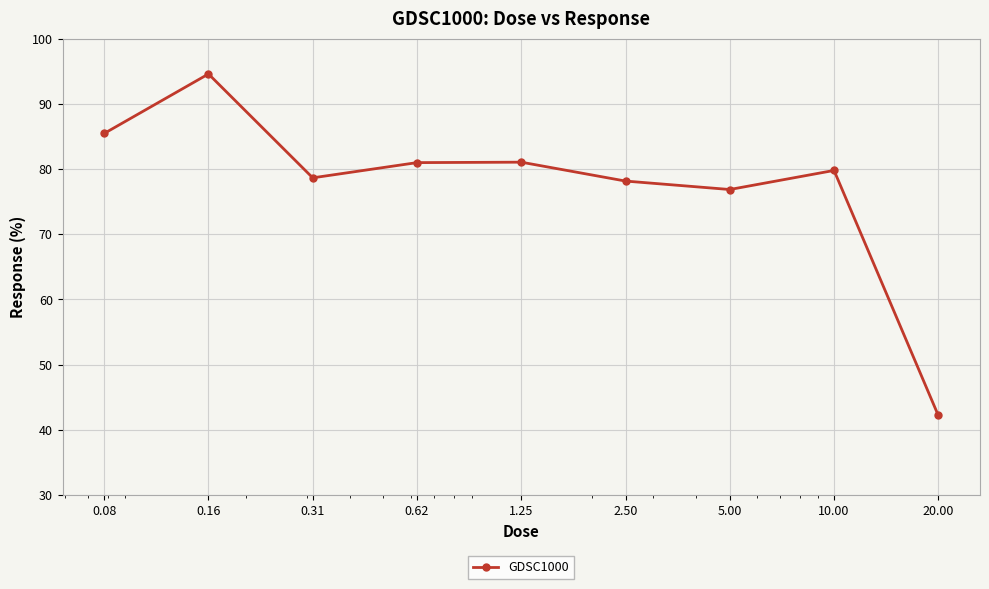

How many points are higher than both their immediate neighbors (excluding endpoints)?

3